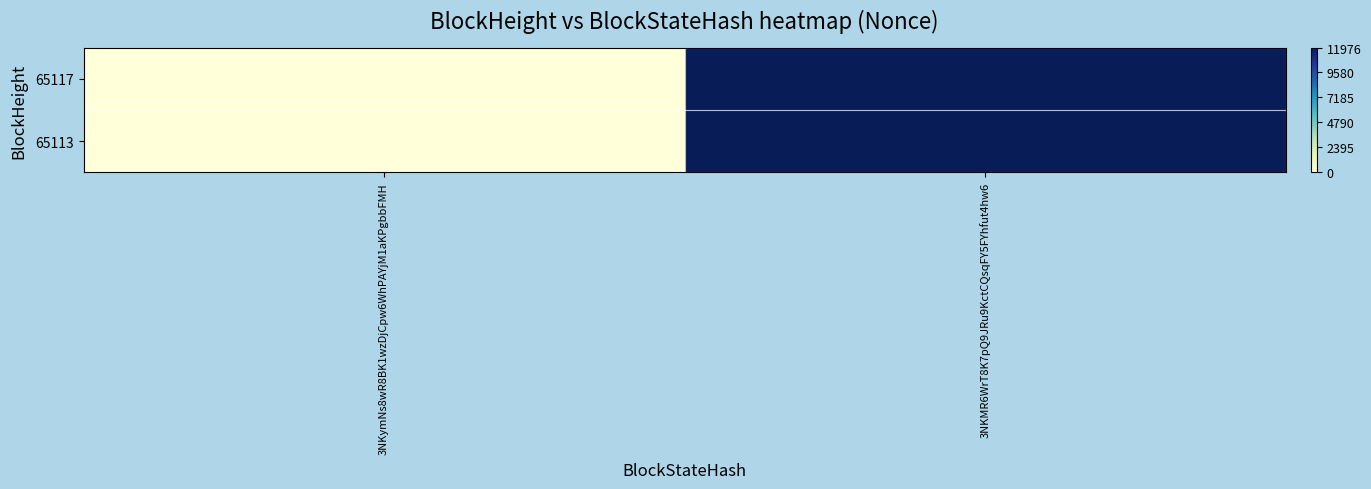

What is the total value across all series at 3NKMR6WrT8K7pQ9JRu9KctCQsqFY5FYhfut4hw6?

23952